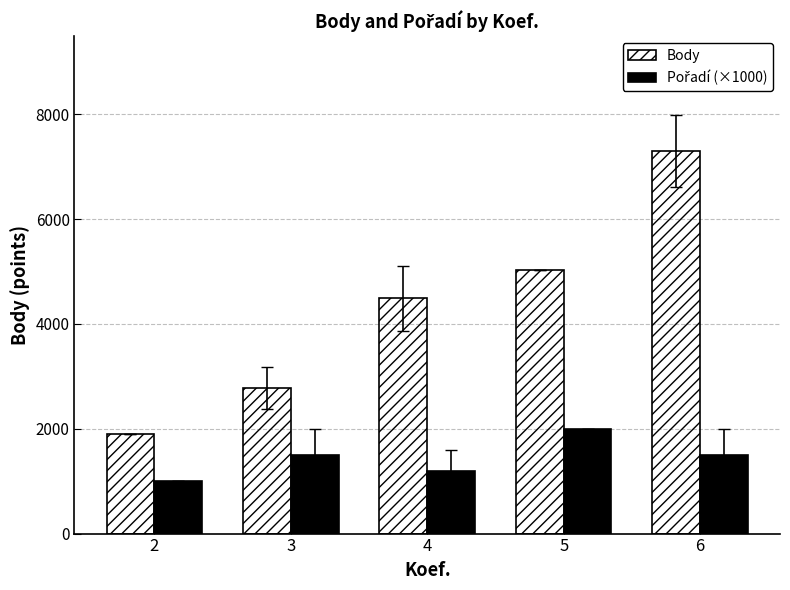

List the series in order of their peak value, lowest first.

Pořadí (×1000), Body